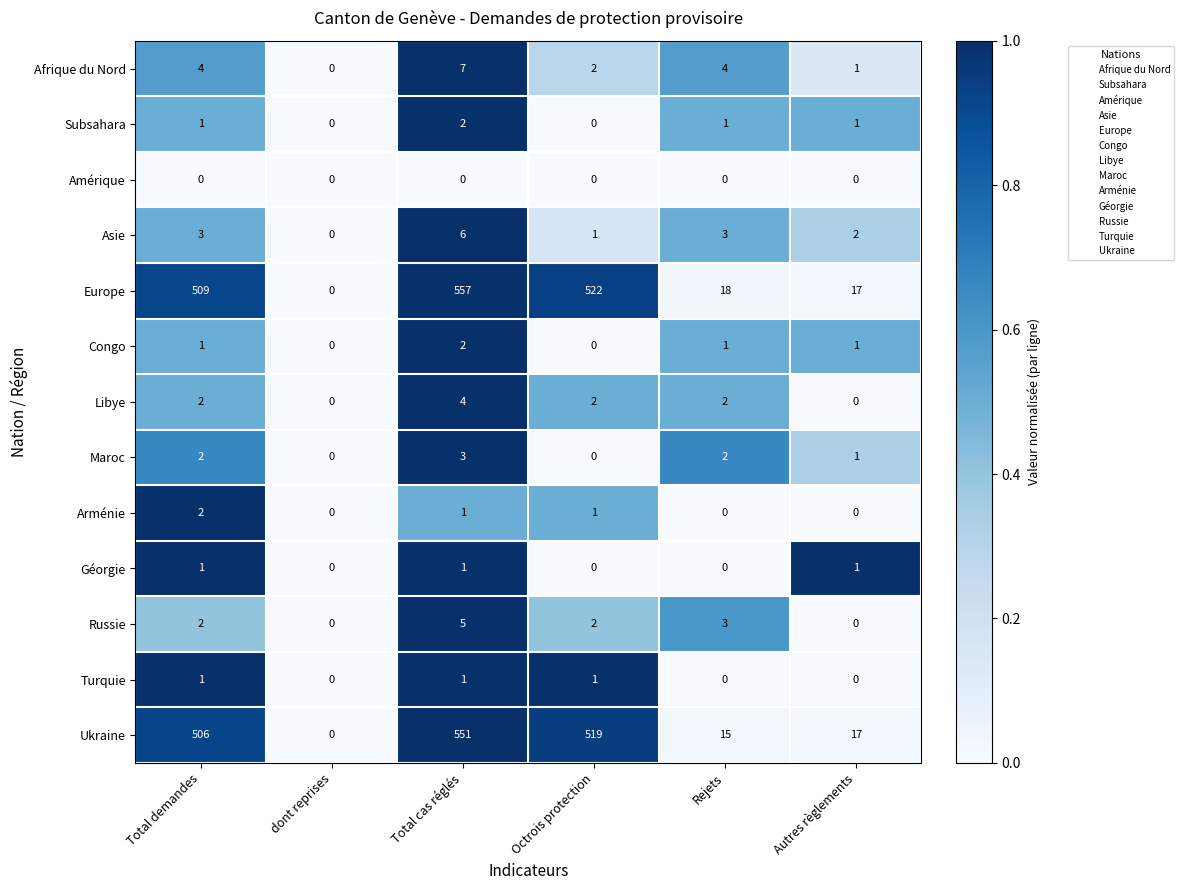

Which series has the largest range (max minus min)?

Europe